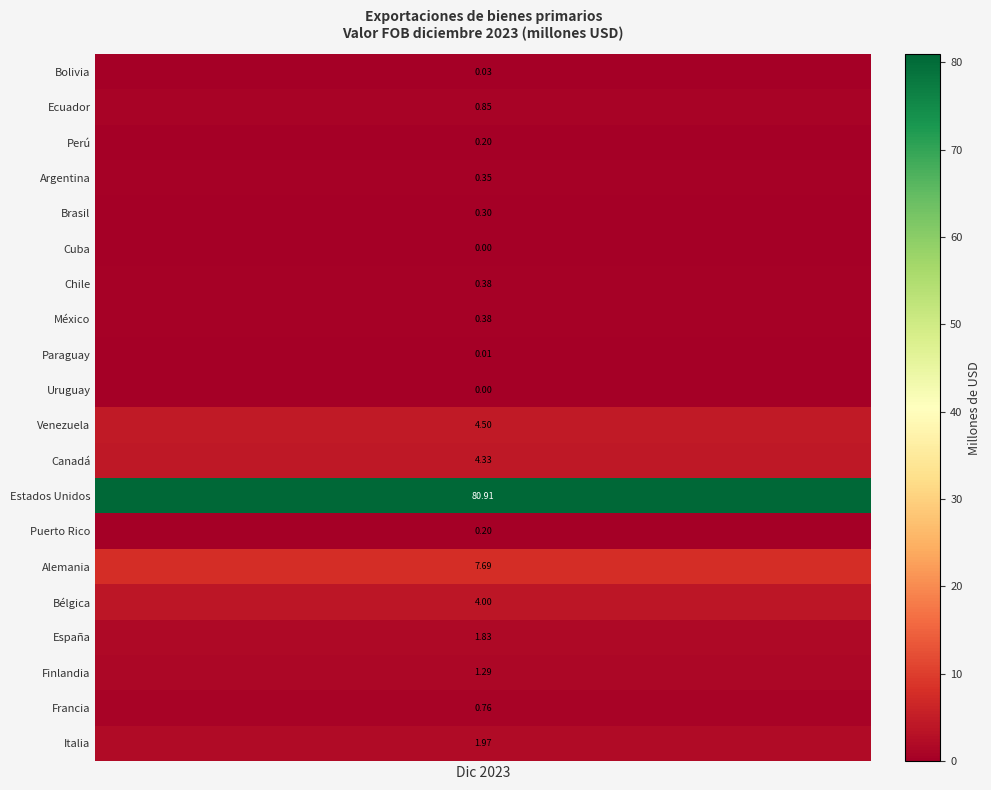

Where is Venezuela nearest to the value 2?

1